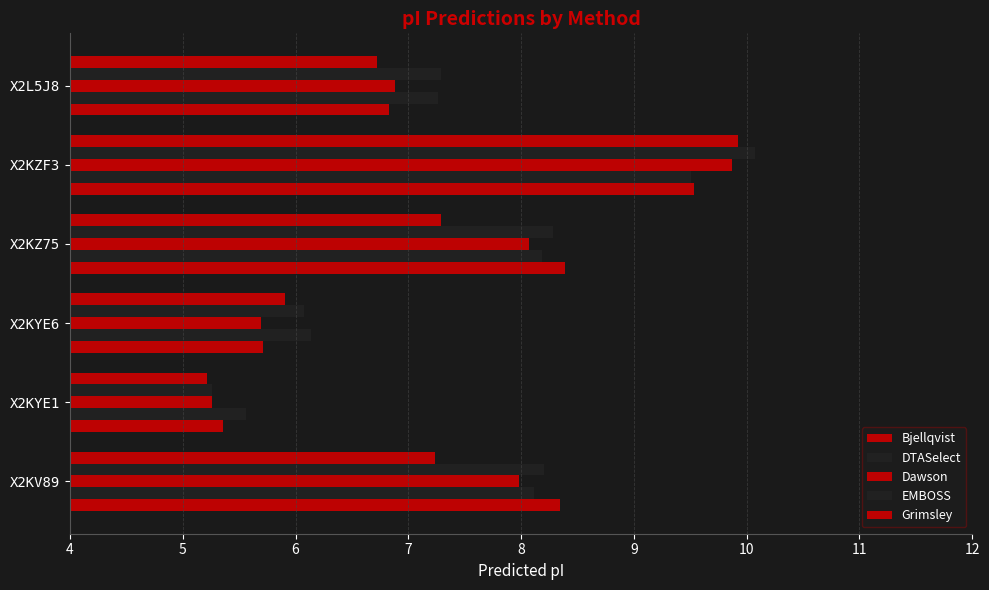

What is the average value of the Bjellqvist series?

7.4